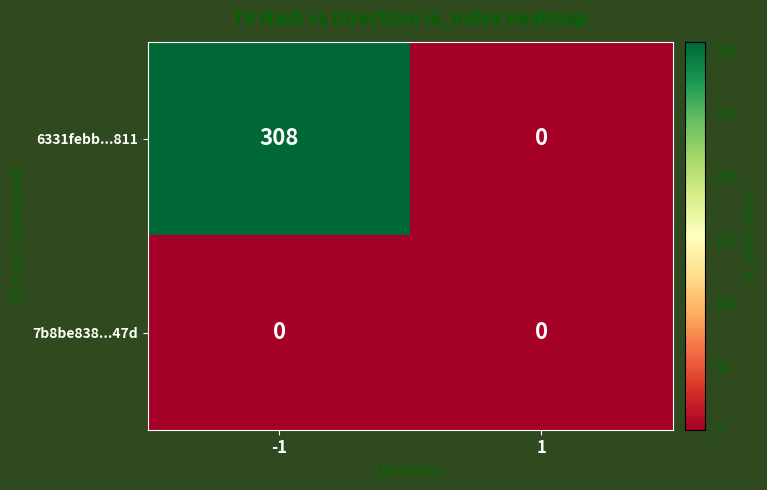

Which series has the widest spread of values?

6331febb...811